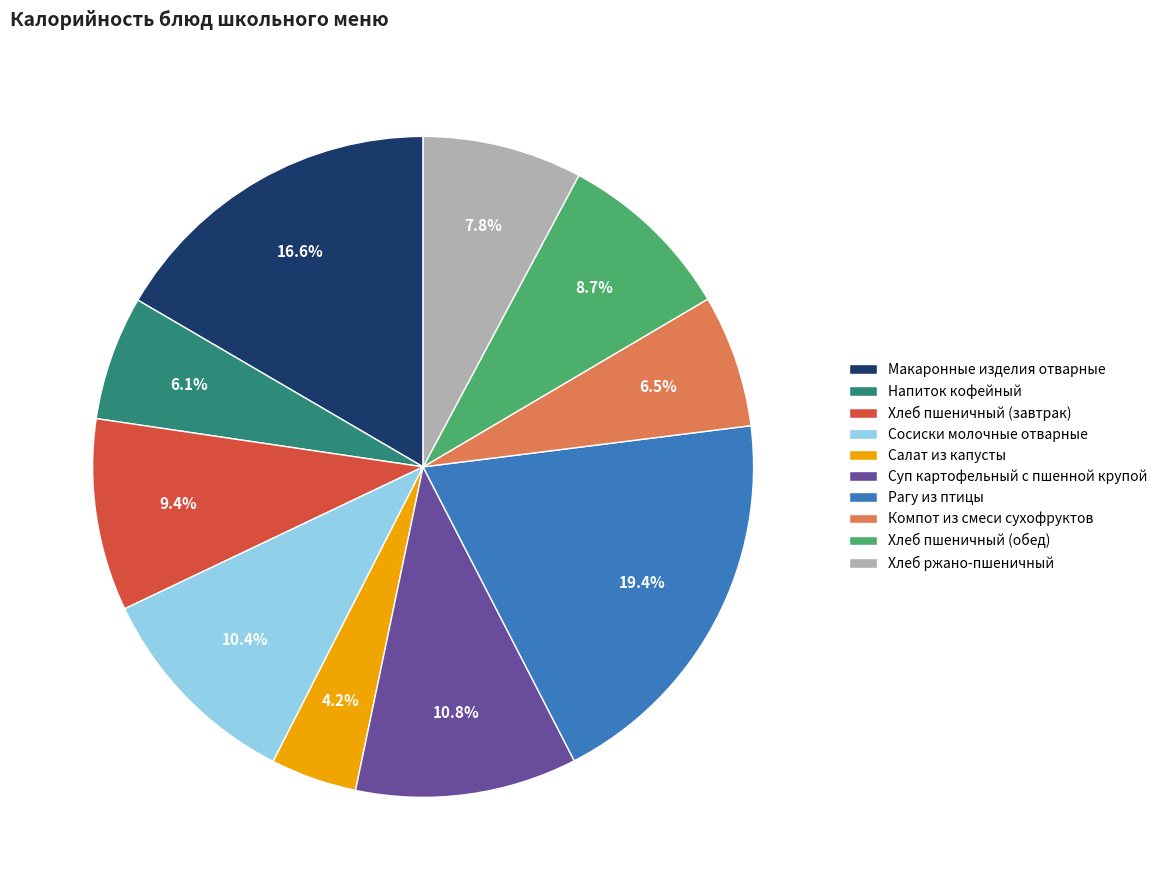

Which category has the biggest portion of the pie?

Рагу из птицы